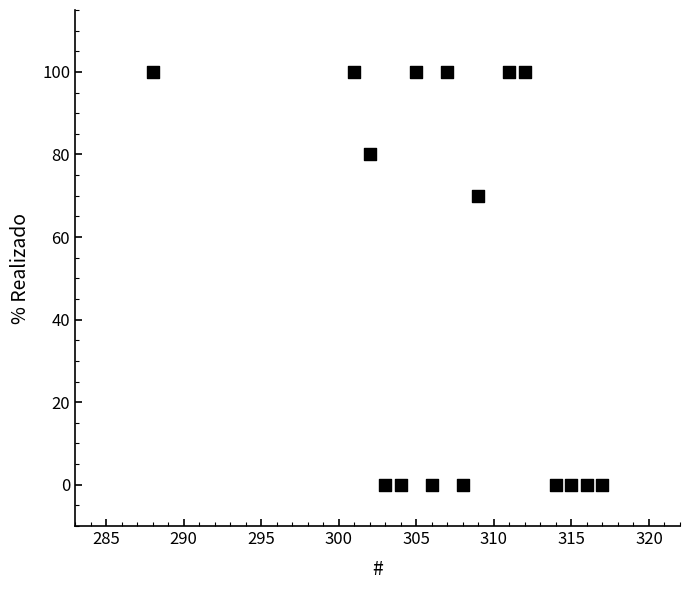

What is the range of Y values (max minus min)?

100